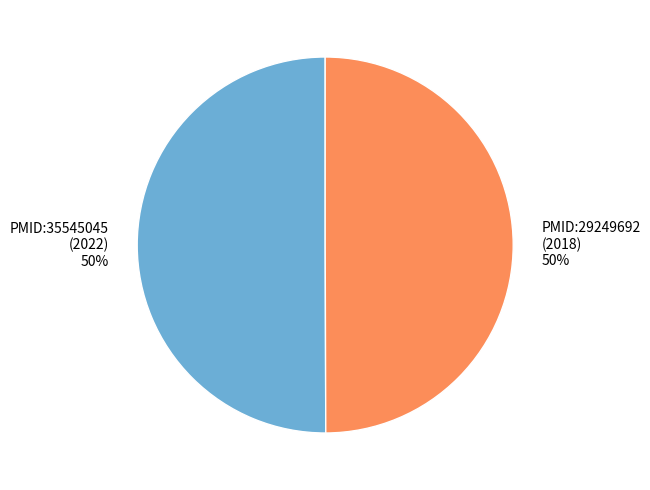

Is it true that PMID:35545045 (2022) is 37% of the pie?

False